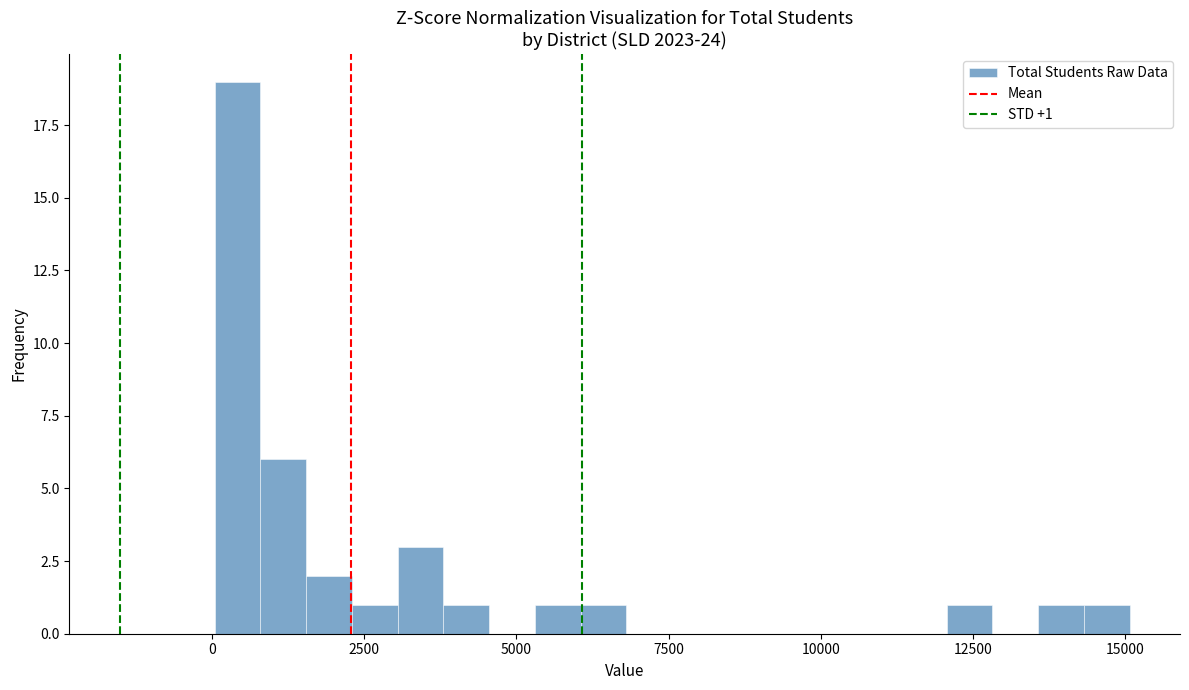

Around what value on the x-axis is the tallest bar? Give the approximate position of its centre, as read against the axis.

500